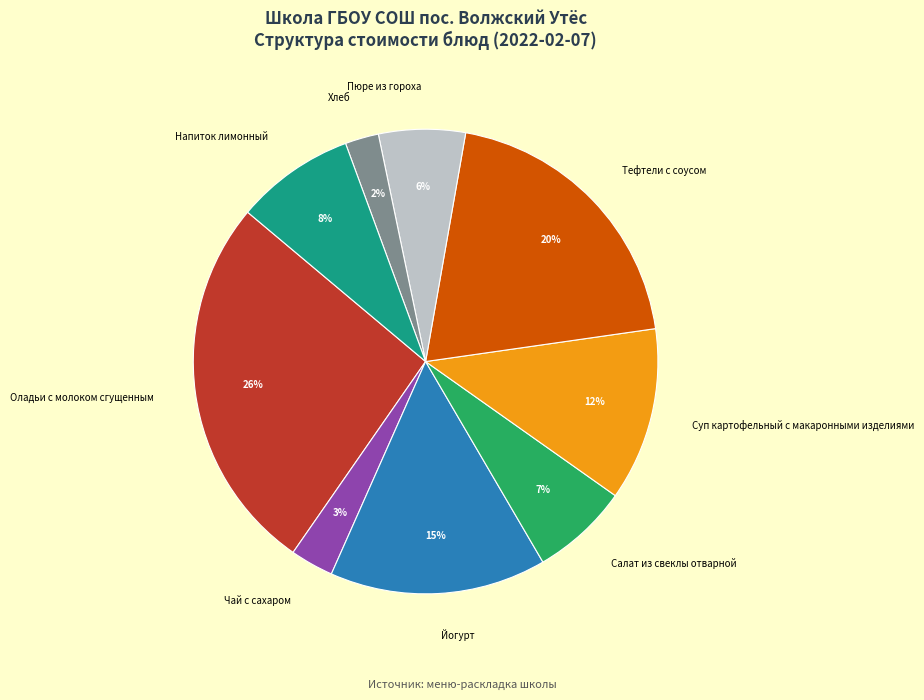

Which slice is the smallest?

Хлеб